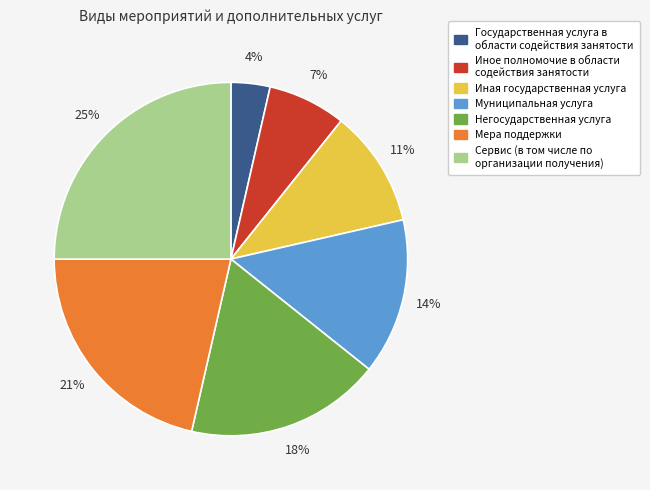

Does Негосударственная услуга represent more than half of the total?

No